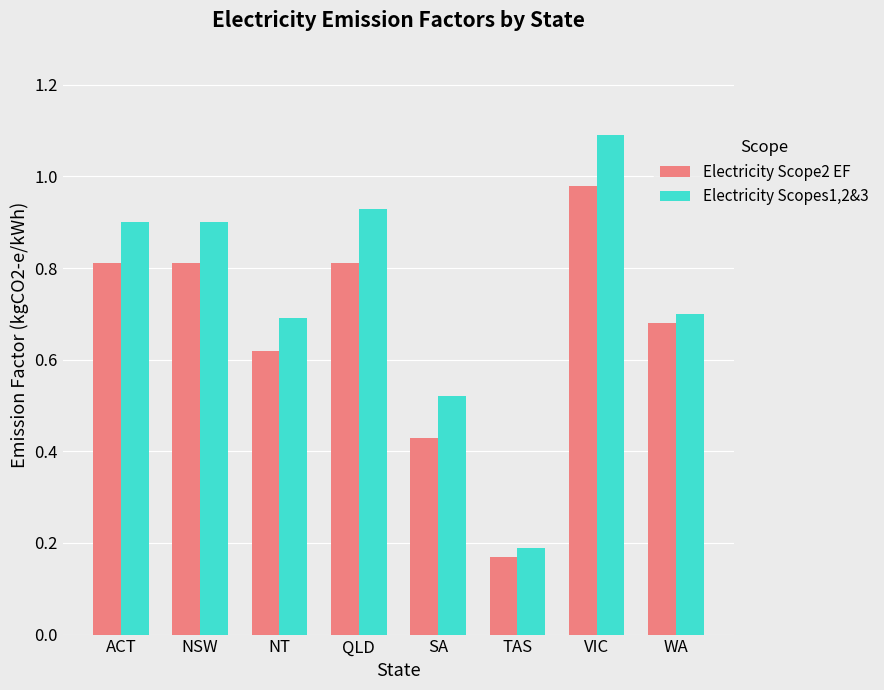

At which label is Electricity Scope2 EF closest to 0?

TAS